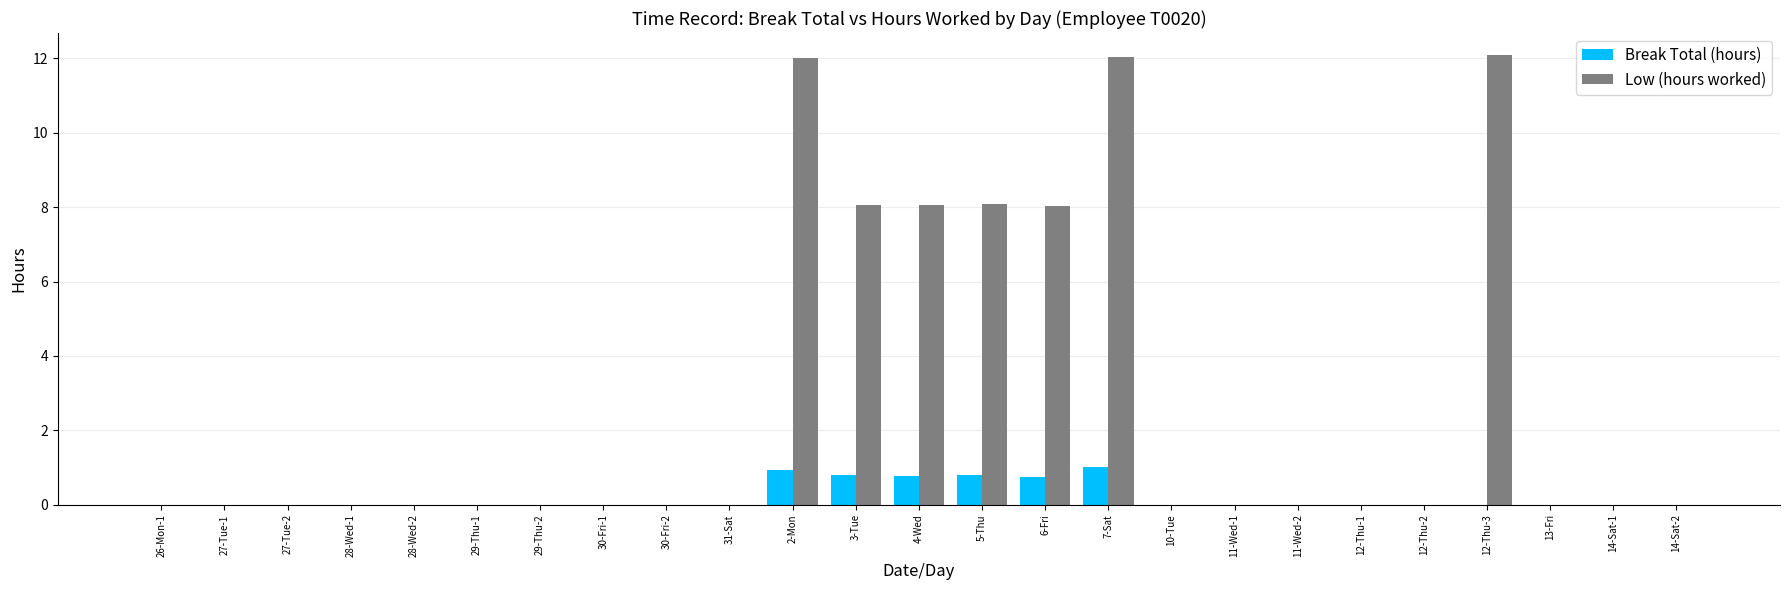

What is the greatest value displayed?

12.1